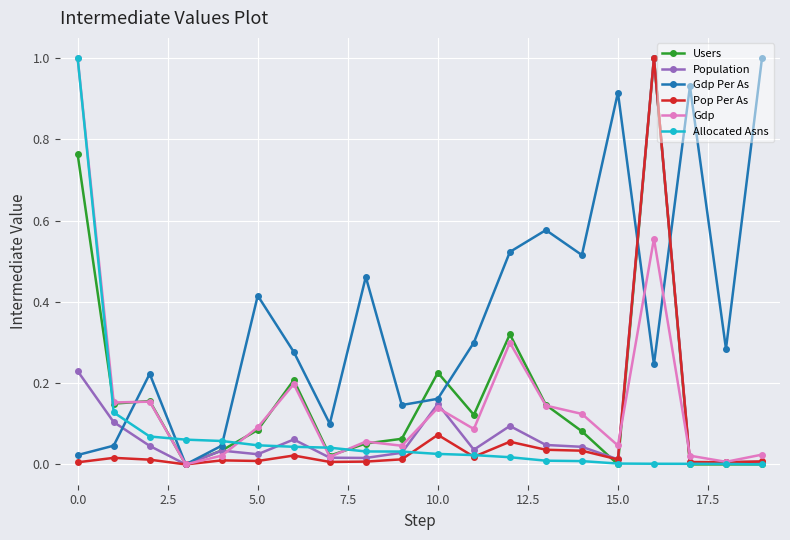

Which series has the largest total across all categories?

Gdp Per As